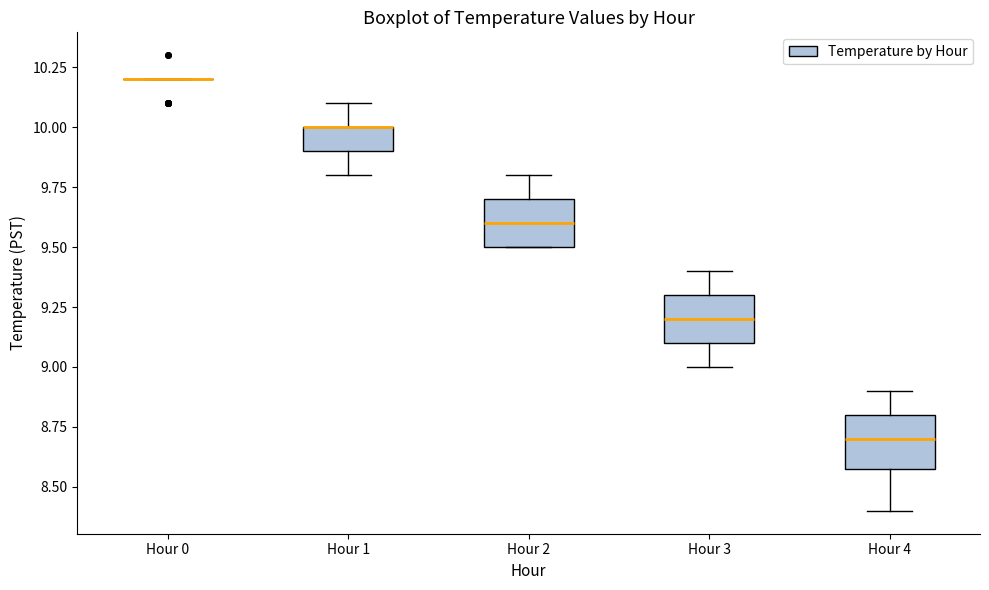

Where is the lower edge of the box for Hour 2 on the y-axis? The values are not printed on the chart, so give them approximately, as read against the axis.

9.5